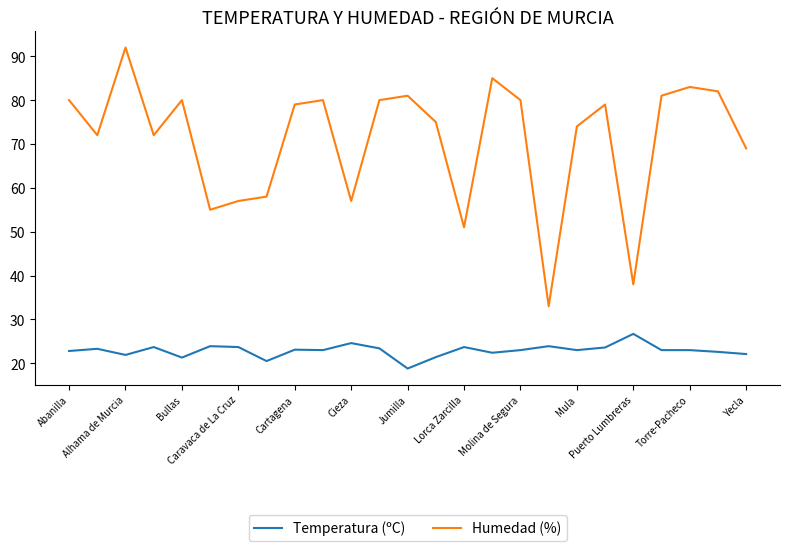

What is the minimum value for Temperatura (ºC)?

18.8